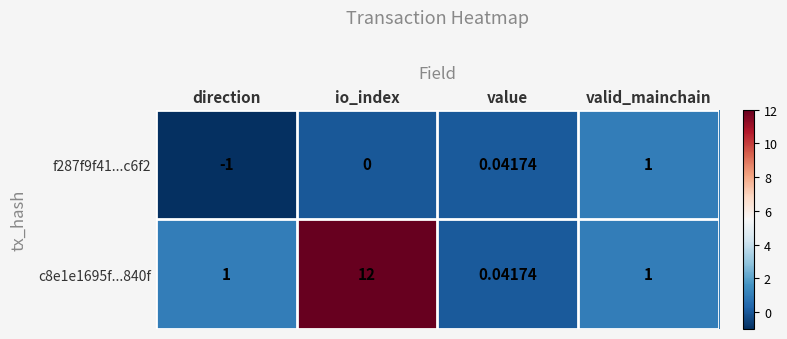

Where is f287f9f41...c6f2 nearest to the value 0?

io_index